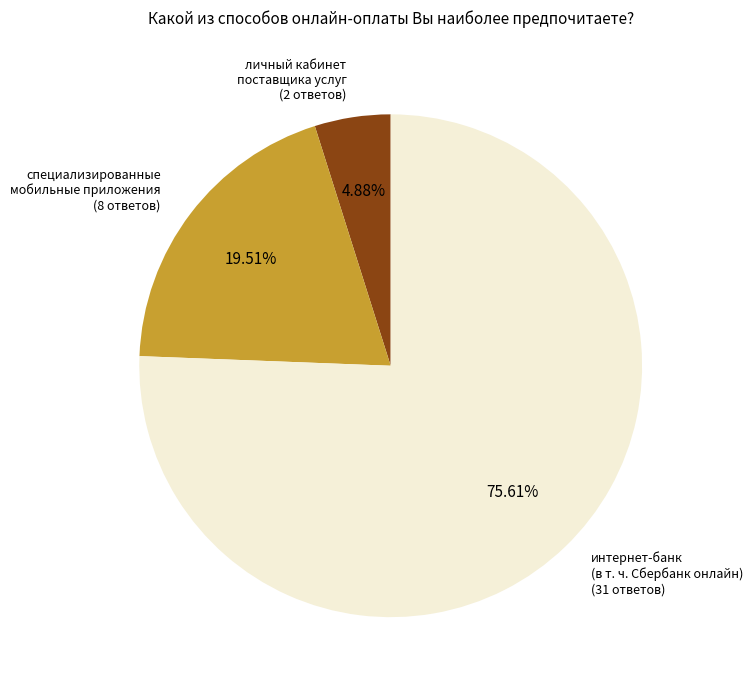

Rank the categories by value from highest to lowest.

интернет-банк (в т. ч. Сбербанк онлайн), специализированные мобильные приложения, личный кабинет поставщика услуг